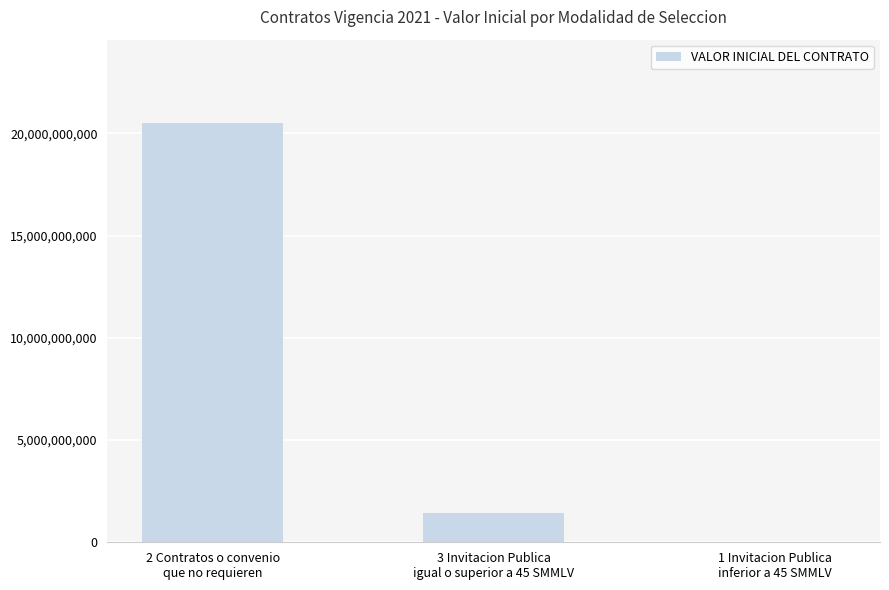

Does the chart contain stacked bars?

No